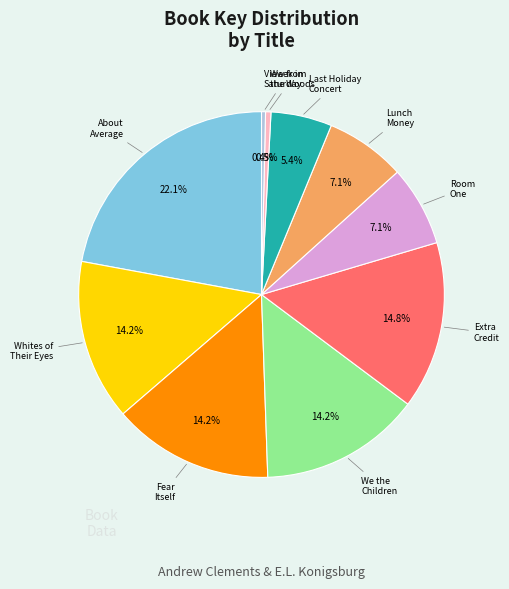

How many segments does this pie chart have?

10